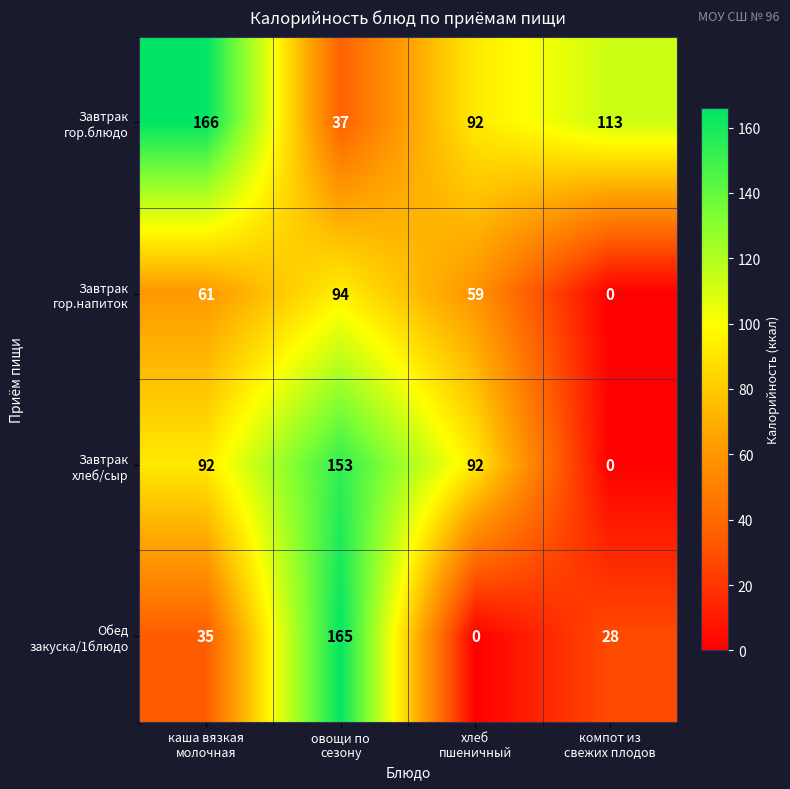

What is the greatest value displayed?

166